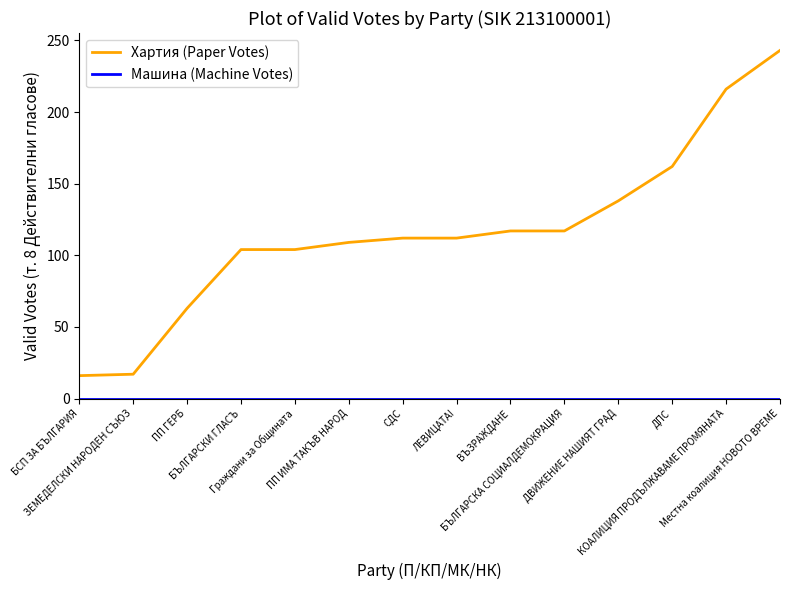

What is the difference between the maximum and minimum values in the Хартия (Paper Votes) series?

227